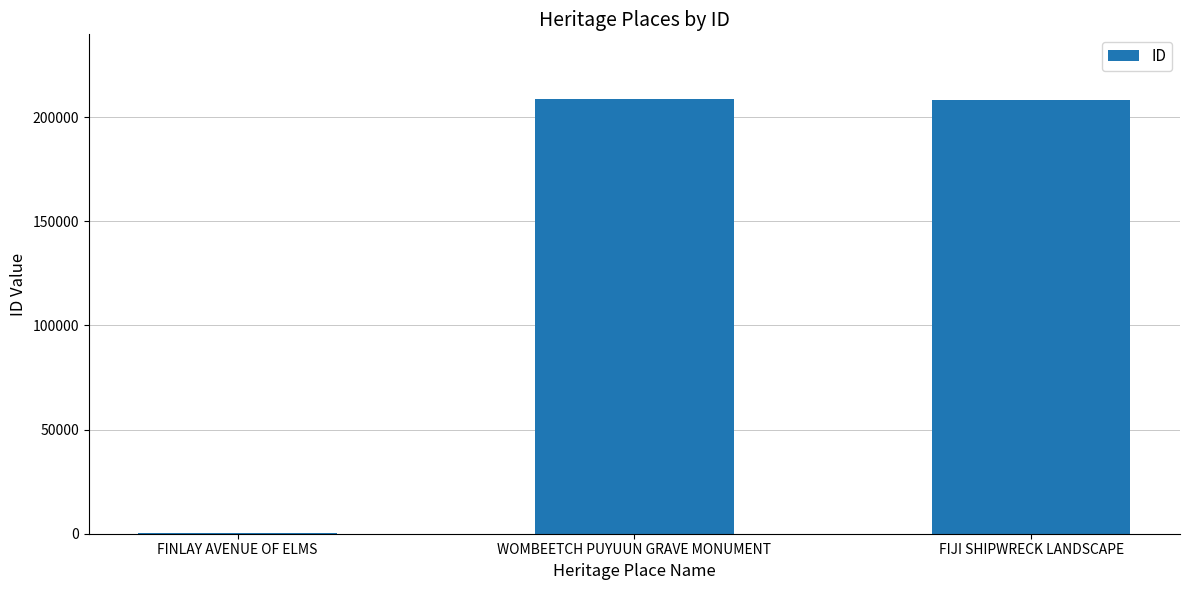

Is it true that the value at WOMBEETCH PUYUUN GRAVE MONUMENT is 282932?

False